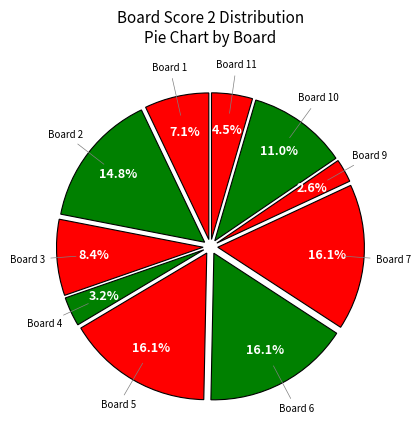

Which category has the biggest portion of the pie?

5